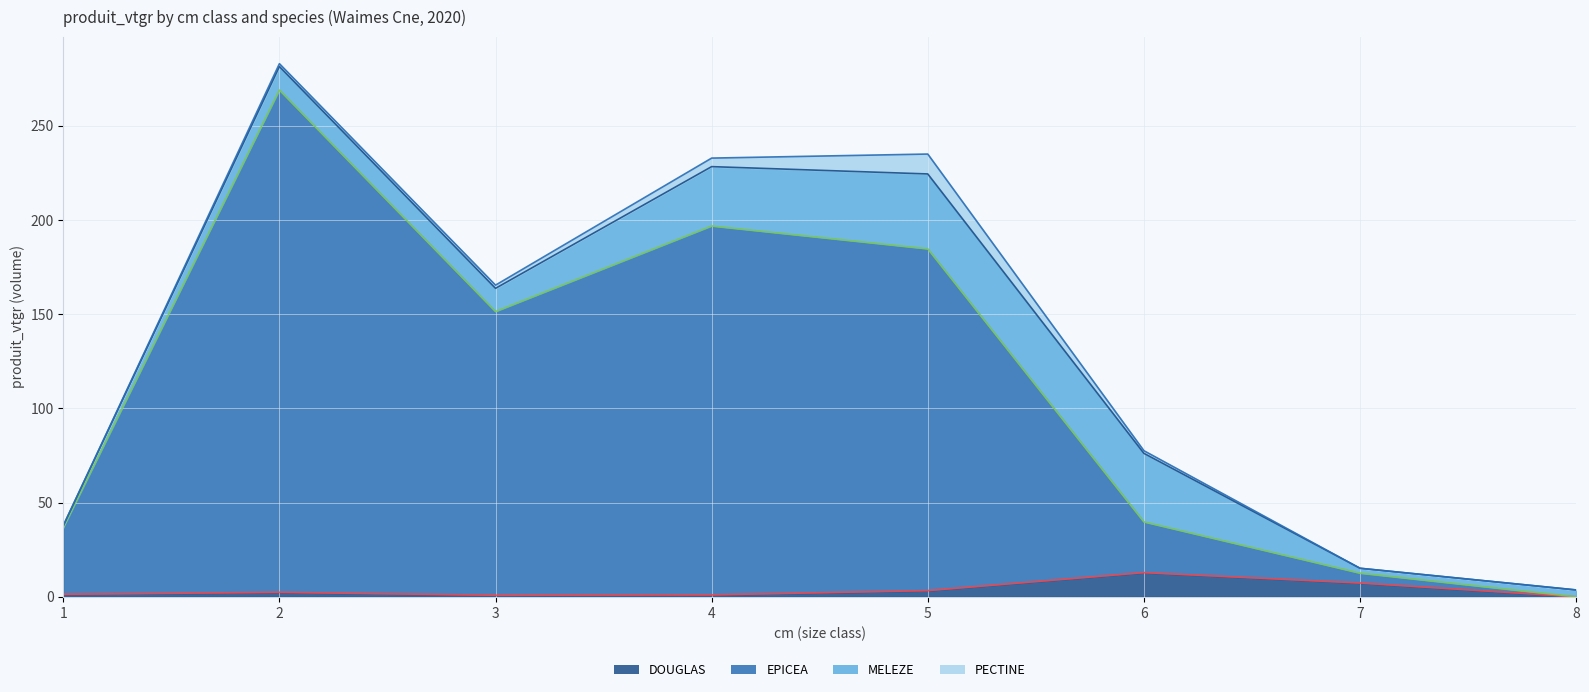

True or false: EPICEA (line) and MELEZE (line) cross at least once.

False